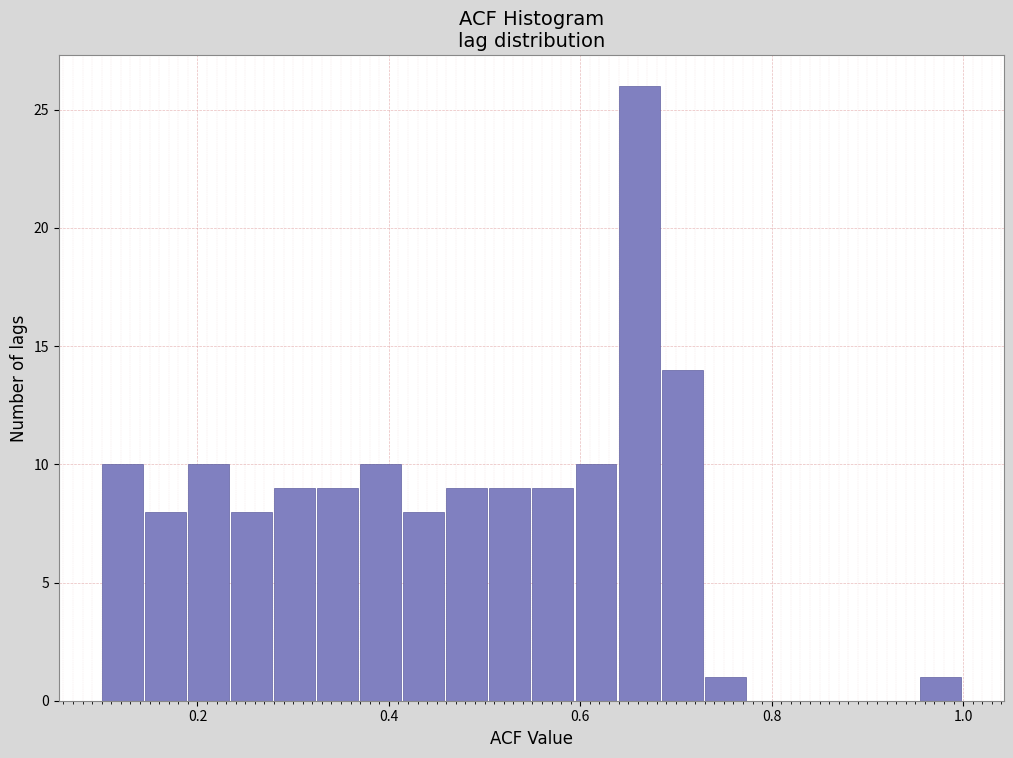

Read against the x-axis, roughly where is the centre of the tallest bar?

0.66